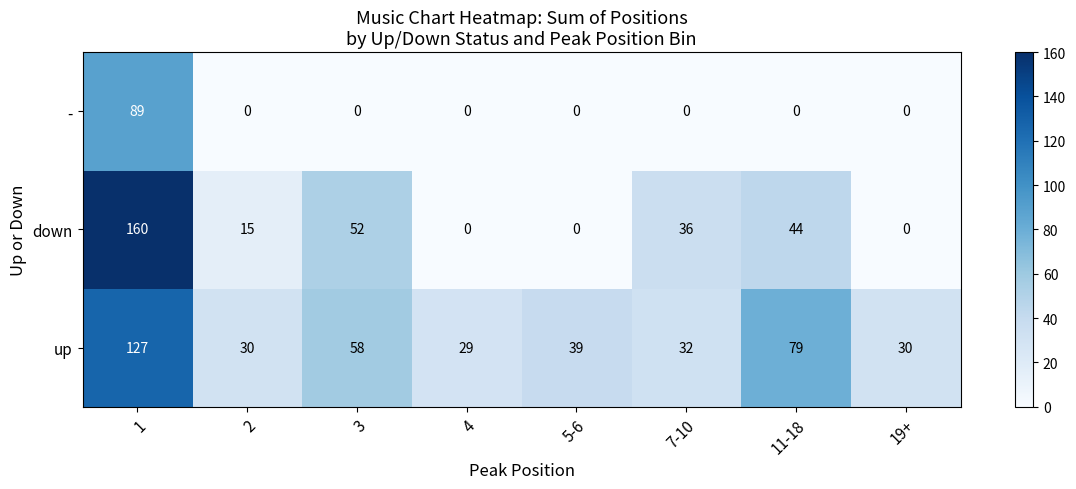

What is the difference between the highest and lowest values at 7-10?

36